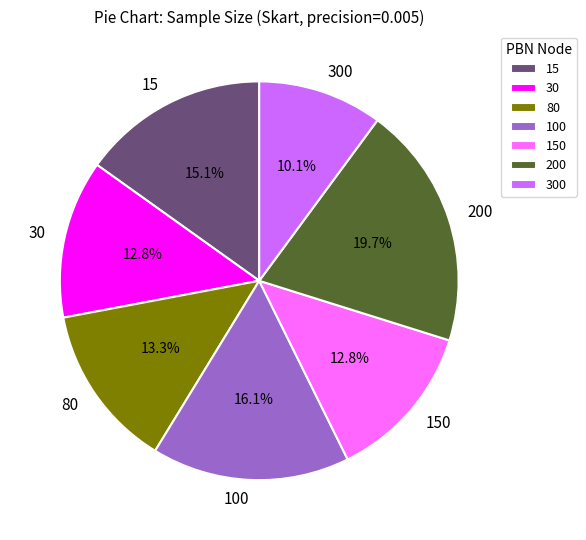

Is there a majority slice in this chart?

No